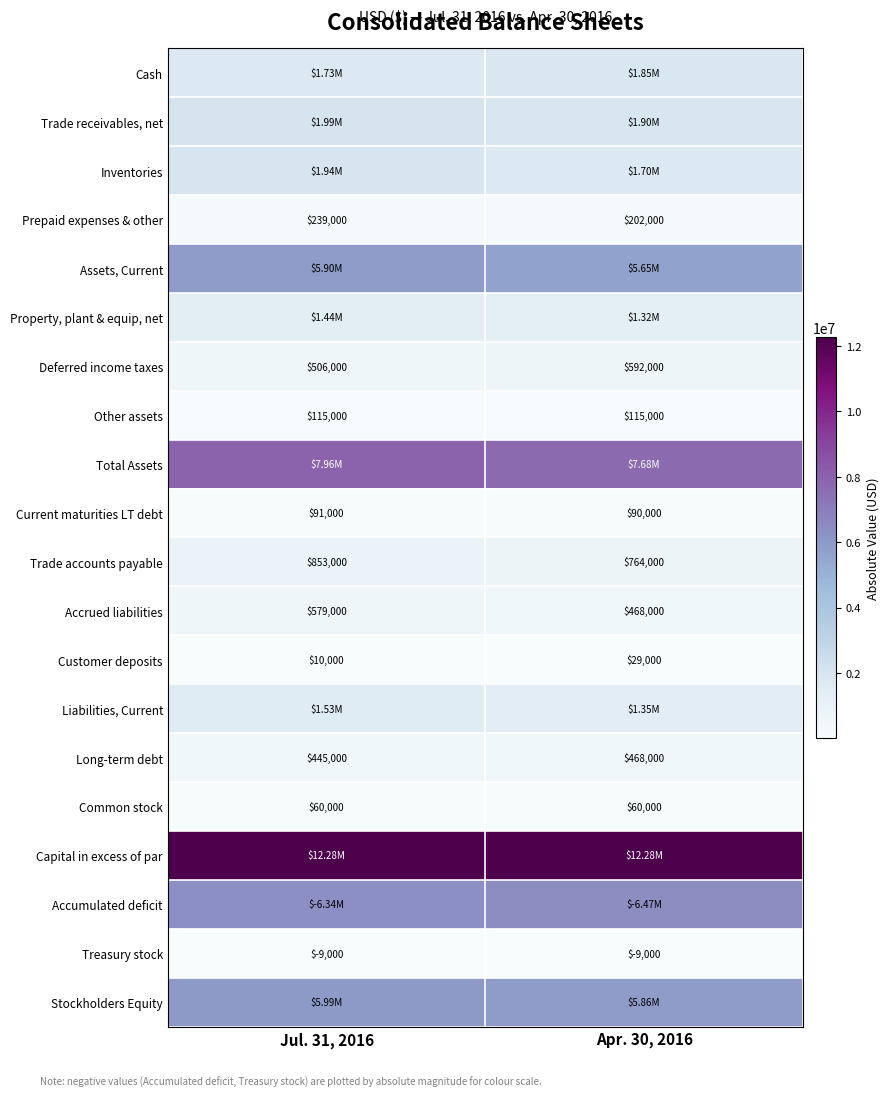

True or false: Treasury stock has a value of 4002 at Jul. 31, 2016.

False